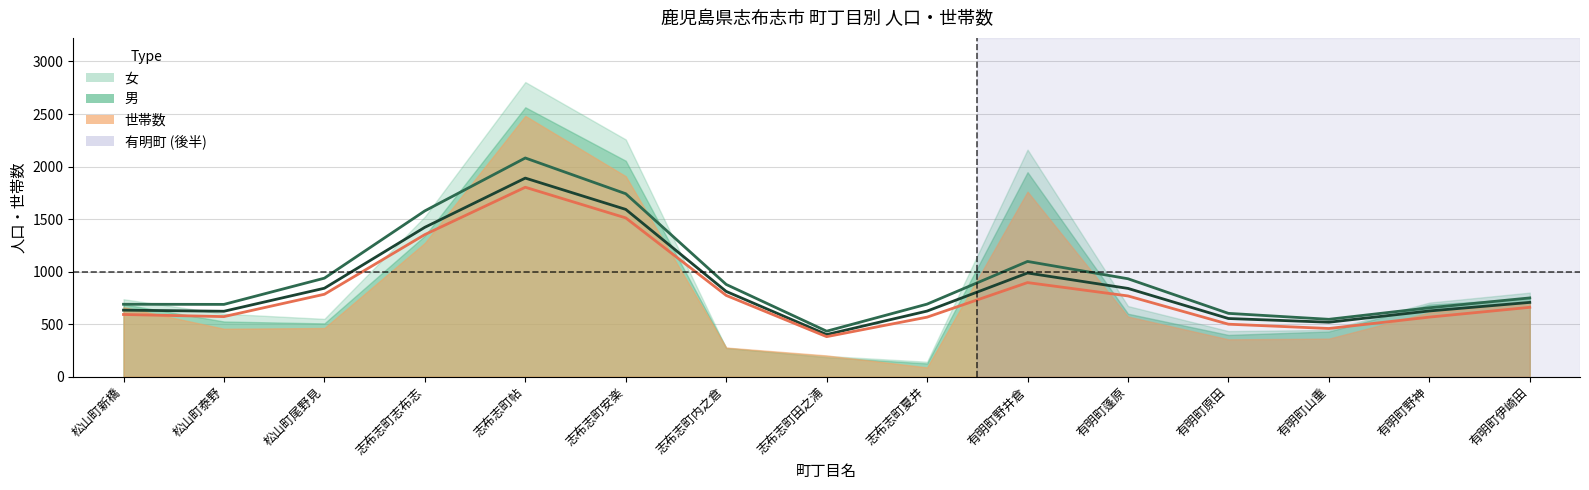

What is the difference between the maximum and second lowest values in the 男 series?

2379